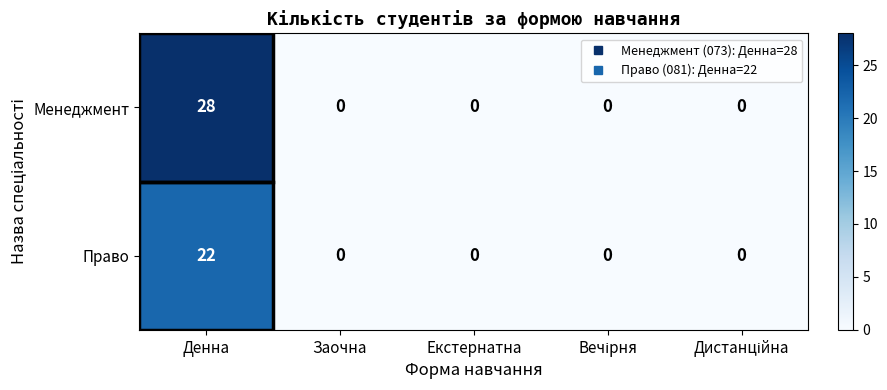

At which category is the sum across all series the highest?

Денна